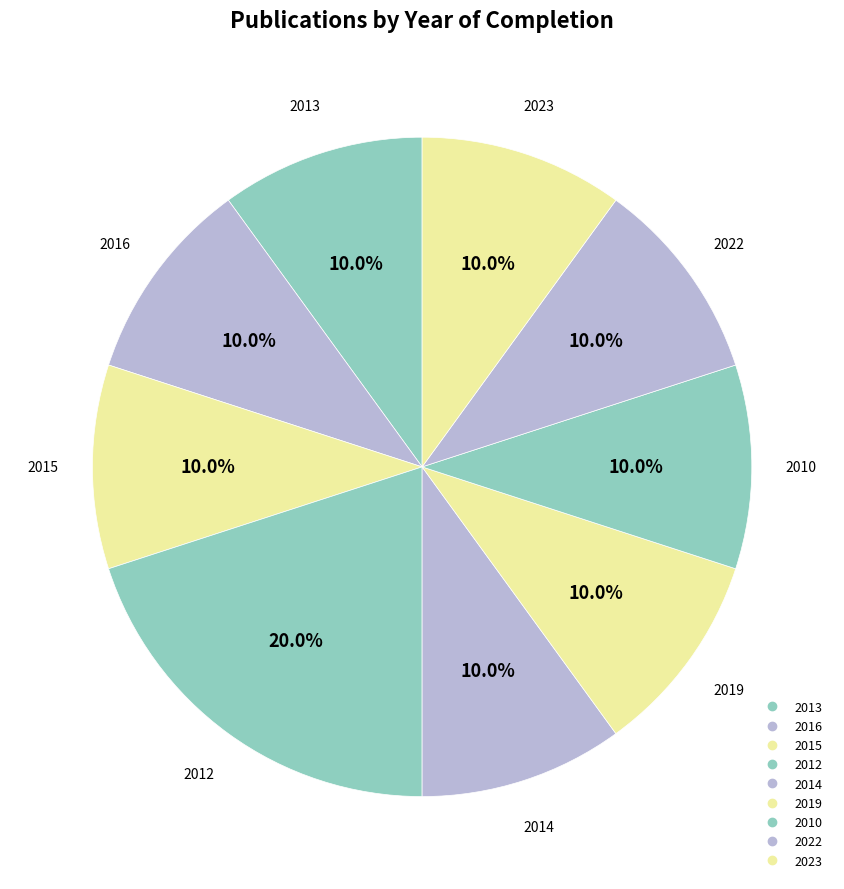

How many segments does this pie chart have?

9